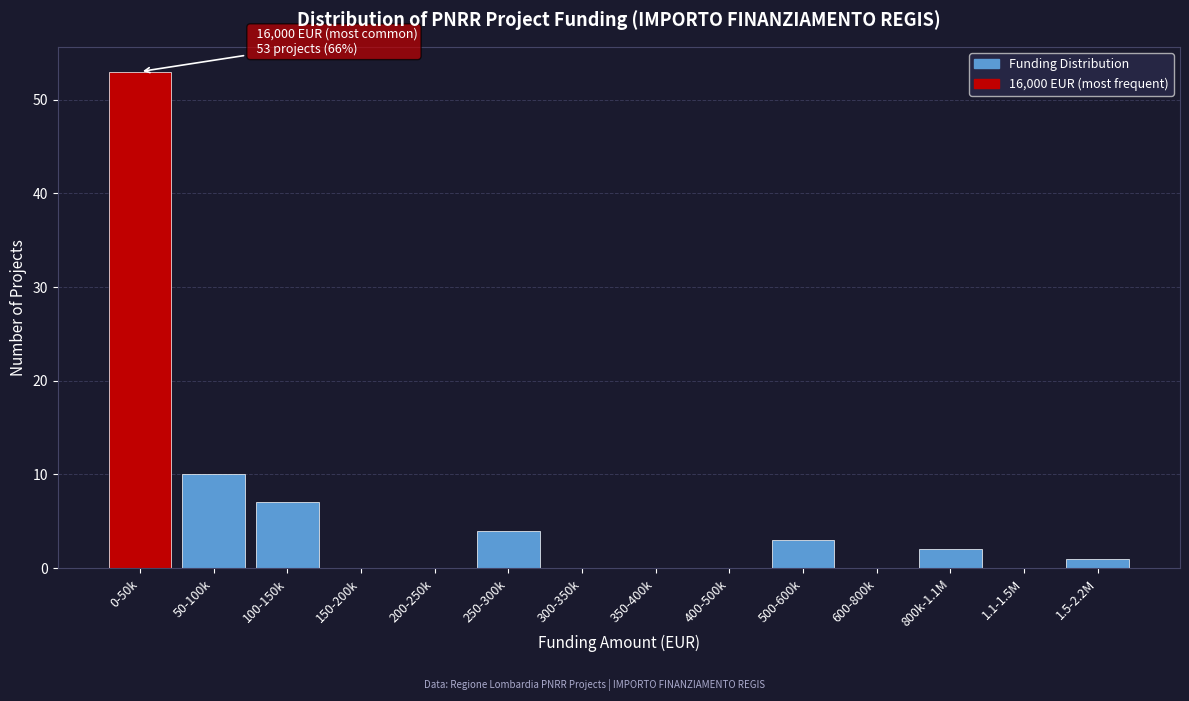

Reading right to left, transcribe all the data shown in this chart.

1.5-2.2M=1	1.1-1.5M=0	800k-1.1M=2	600-800k=0	500-600k=3	400-500k=0	350-400k=0	300-350k=0	250-300k=4	200-250k=0	150-200k=0	100-150k=7	50-100k=10	0-50k=53